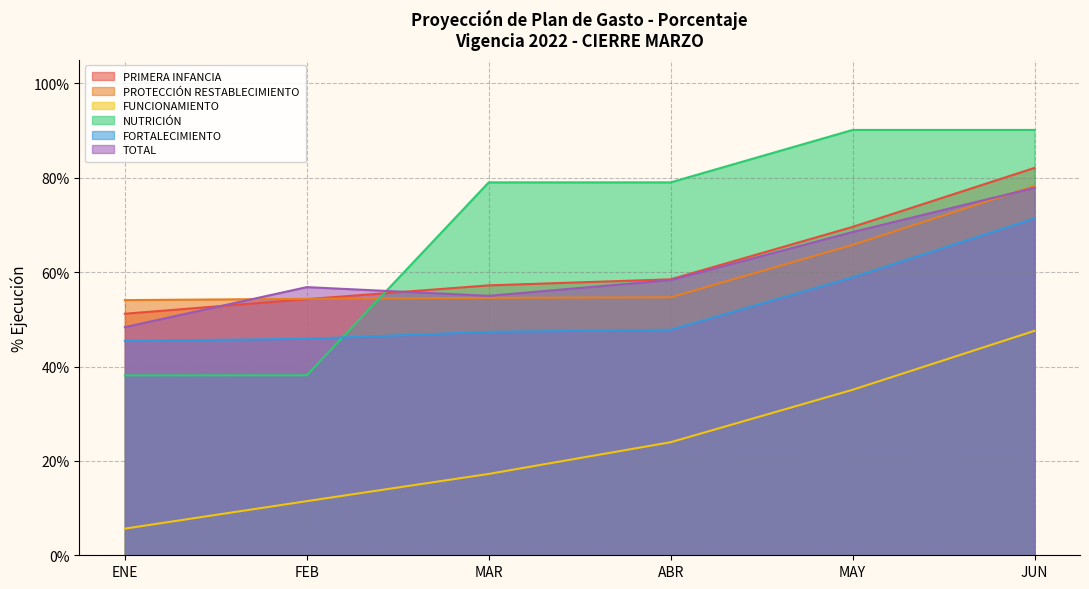

What is the average value of the PRIMERA INFANCIA series?

0.6